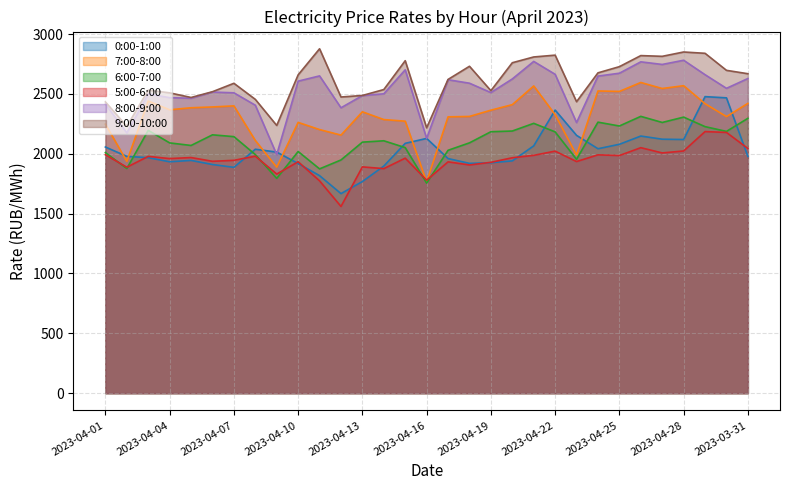

What is the minimum value for 7:00-8:00?

1766.1